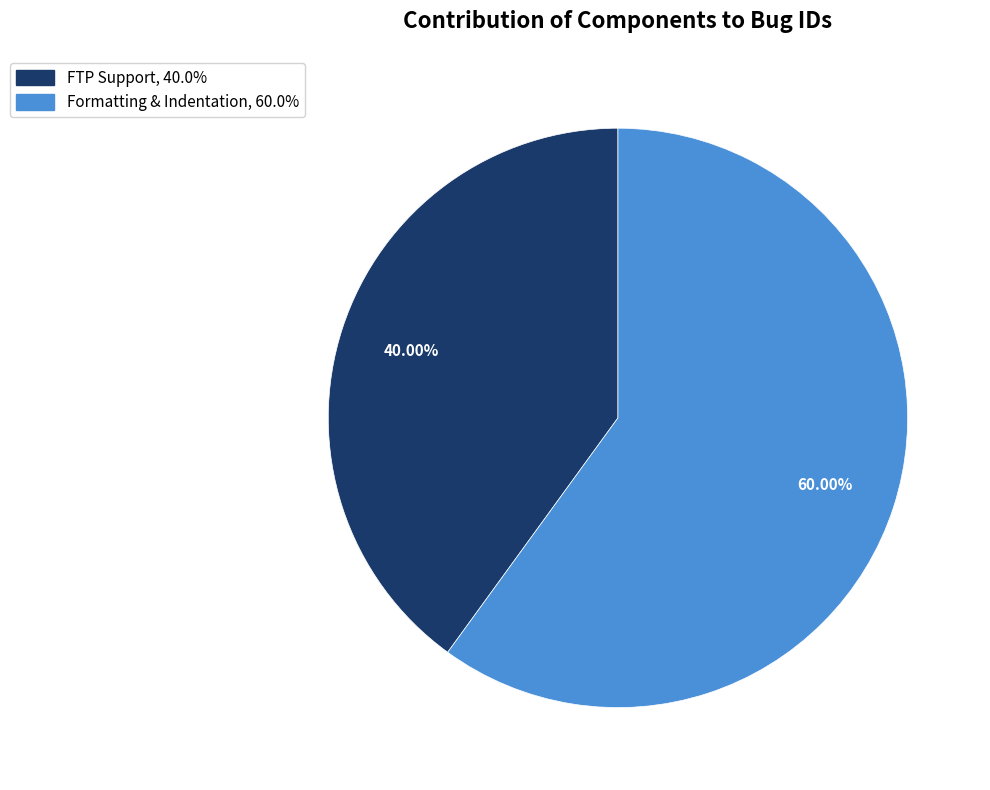

To the nearest percent, what is the average slice percentage?

50%